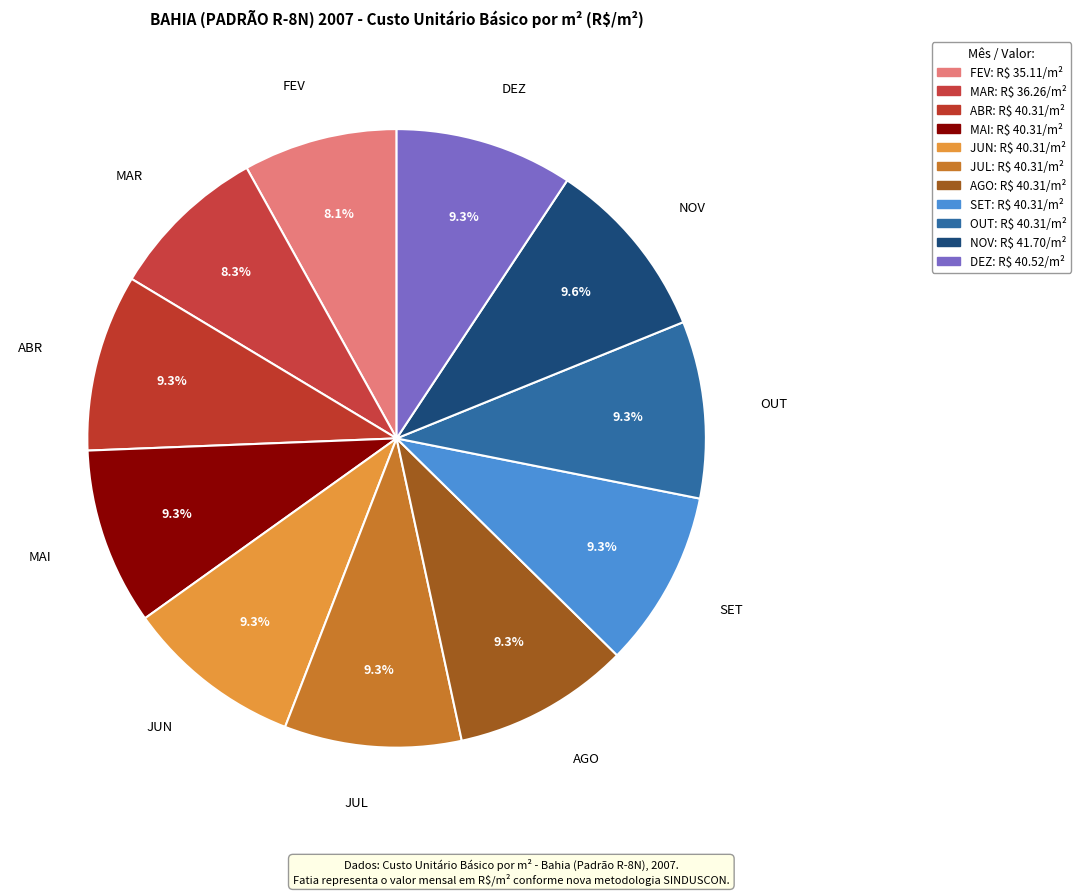

Which category has the biggest portion of the pie?

NOV